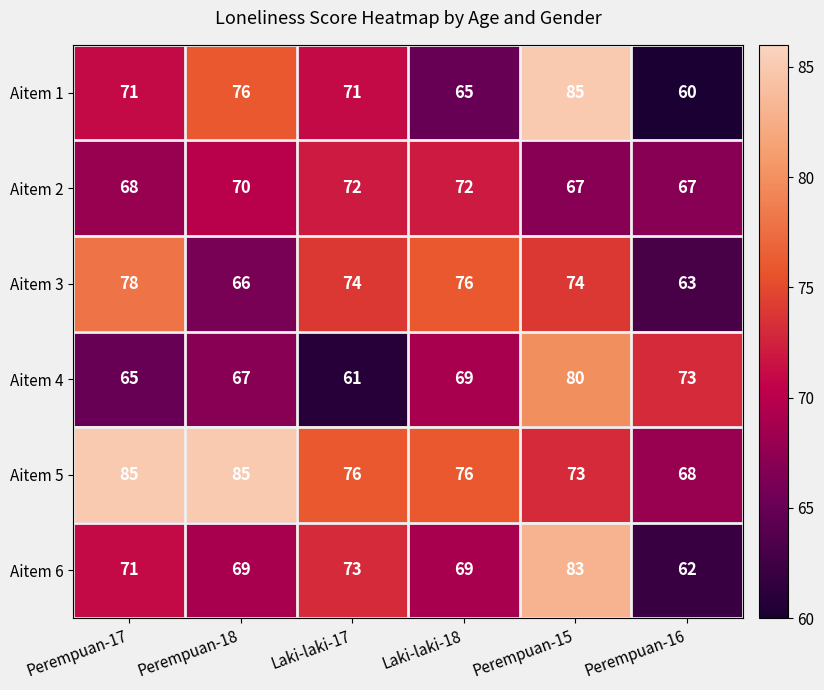

At Laki-laki-17, list the series in order from smallest to largest.

Aitem 4, Aitem 1, Aitem 2, Aitem 6, Aitem 3, Aitem 5